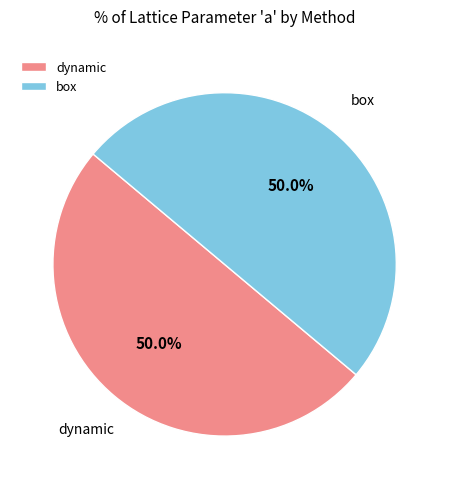

What percentage is NOT represented by dynamic?

50.0%